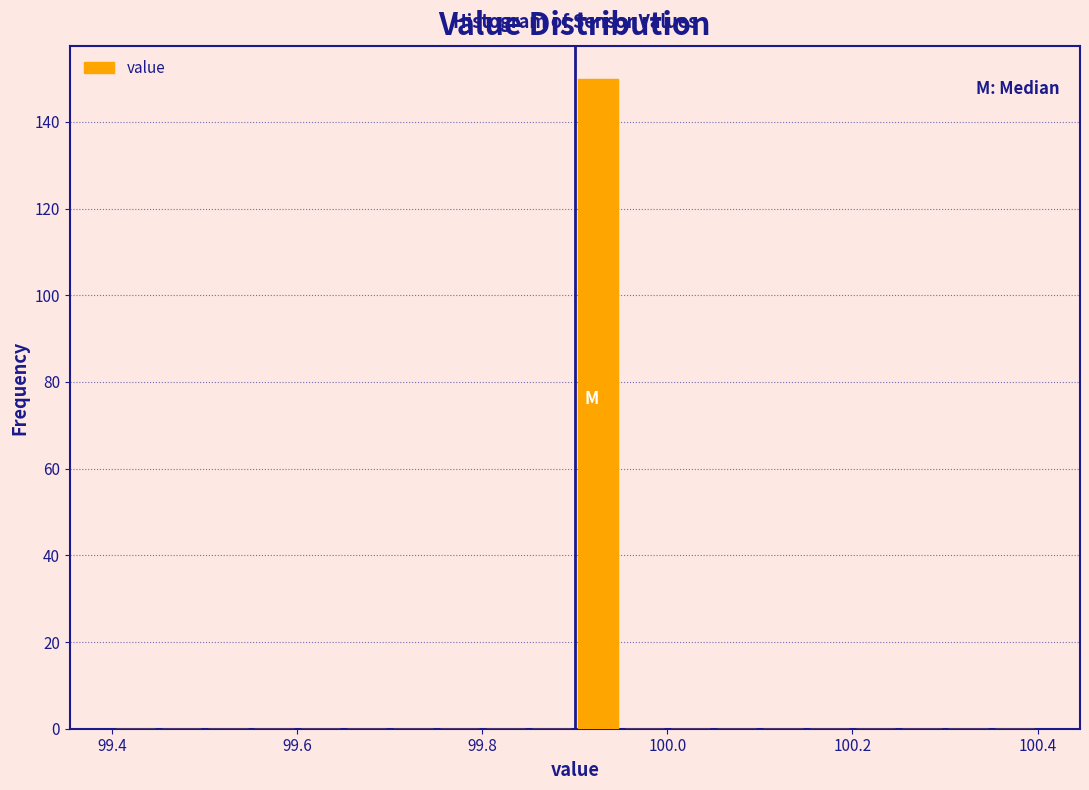

Around what value on the x-axis is the tallest bar? Give the approximate position of its centre, as read against the axis.

99.92